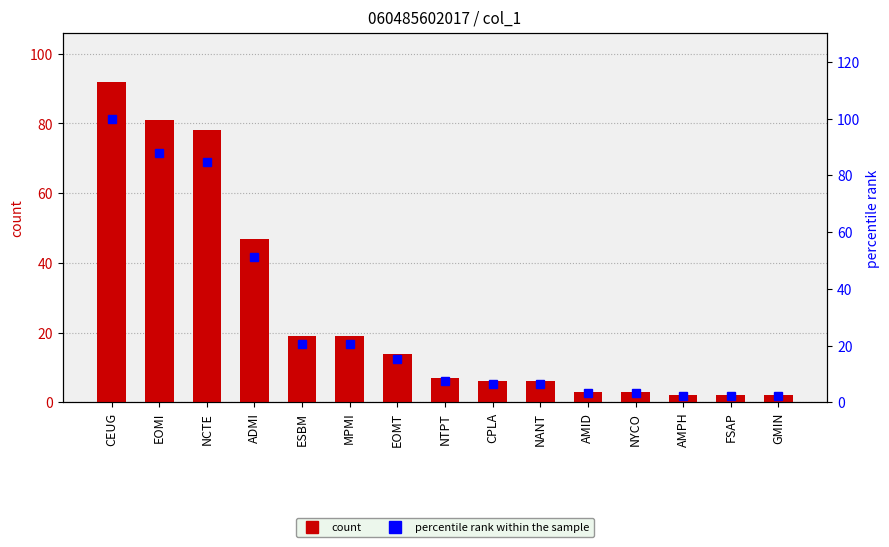

Does the chart contain any negative values?

No